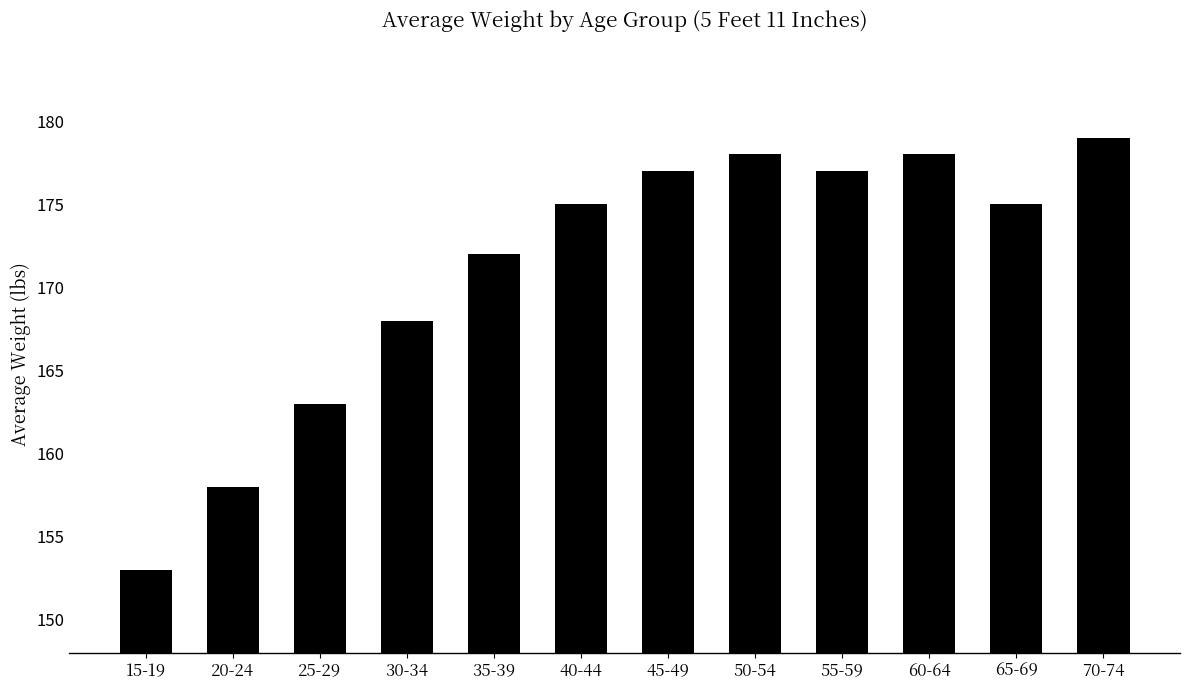

At which label is the value closest to 166?

30-34